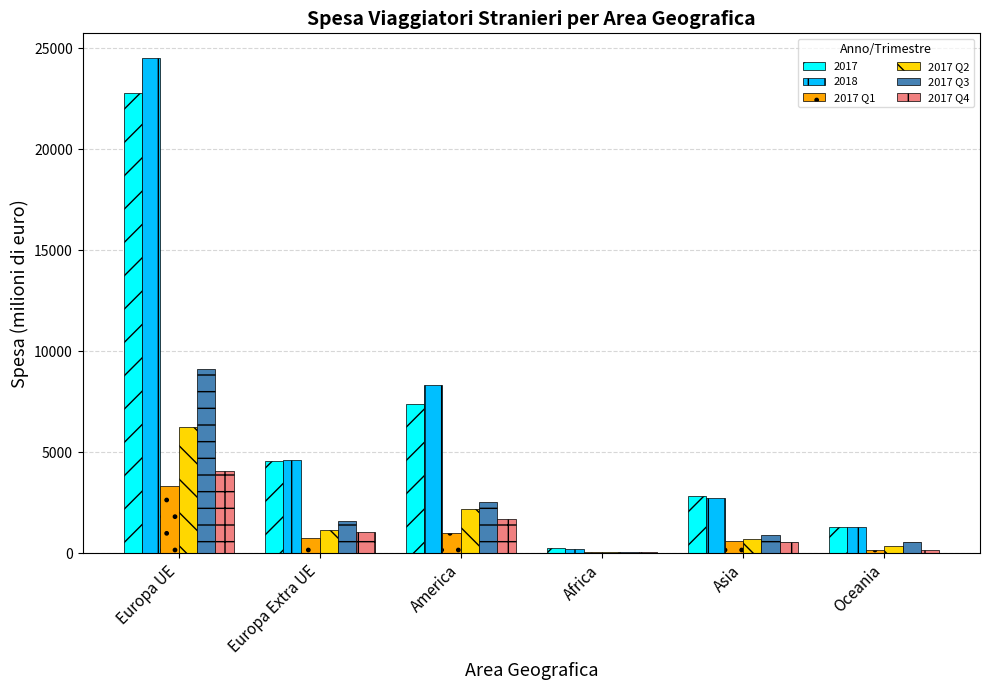

The 2018 series shows 24504.7 at Europa UE. True or false?

True